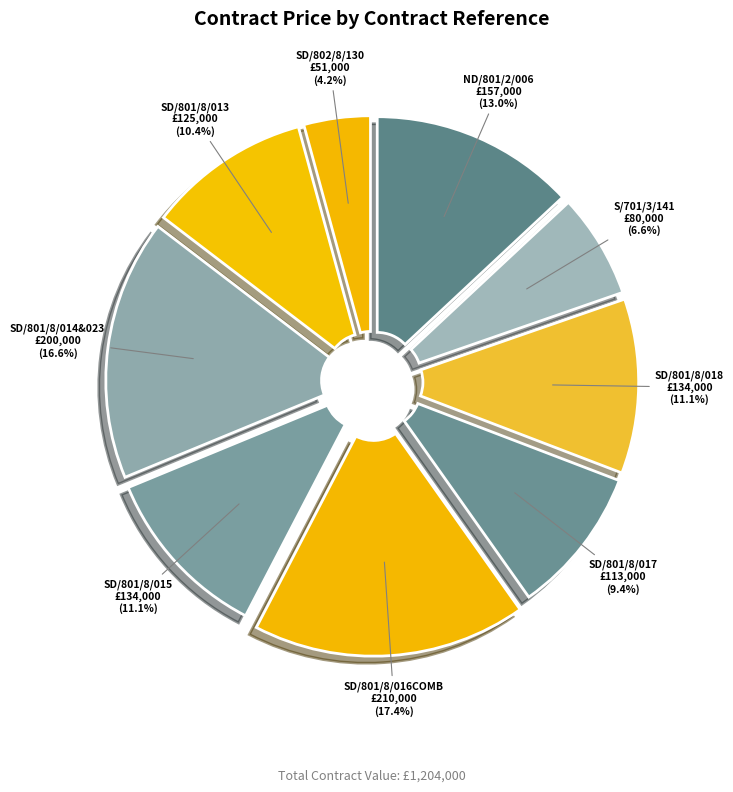

What is the largest slice in the pie chart?

SD/801/8/016COMB